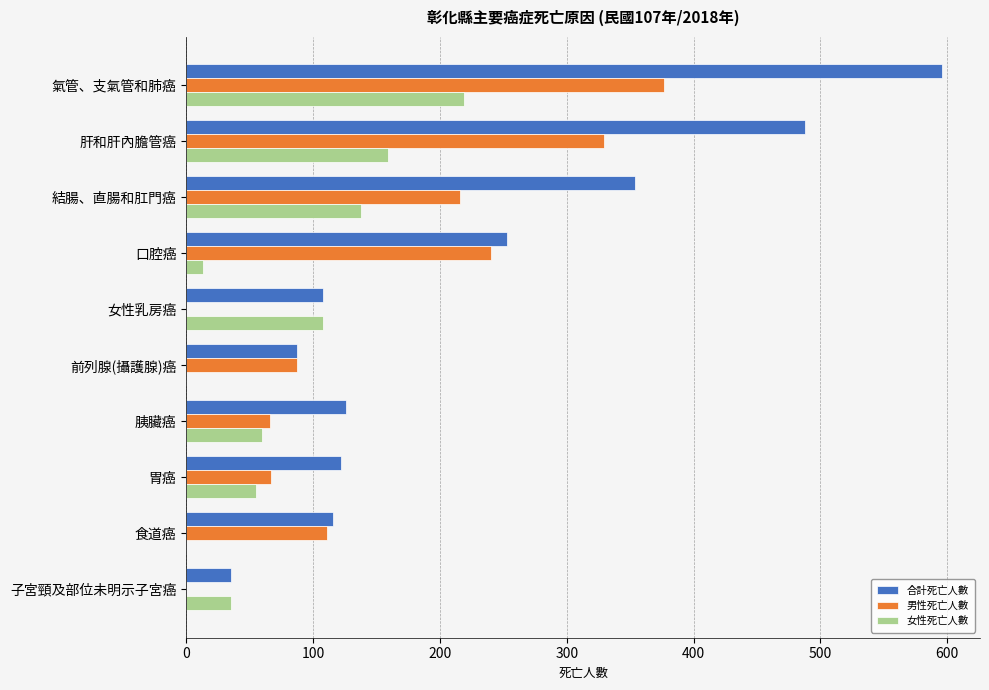

What is the maximum value shown in the chart?

596